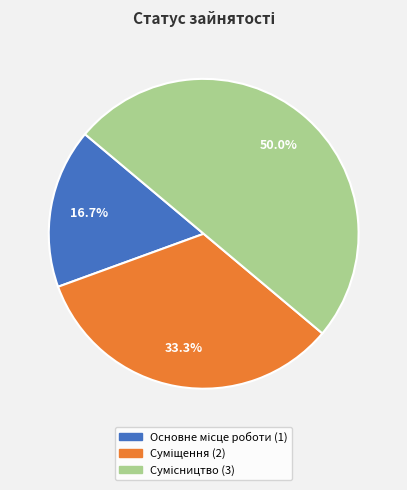

How many slices are in this pie chart?

3